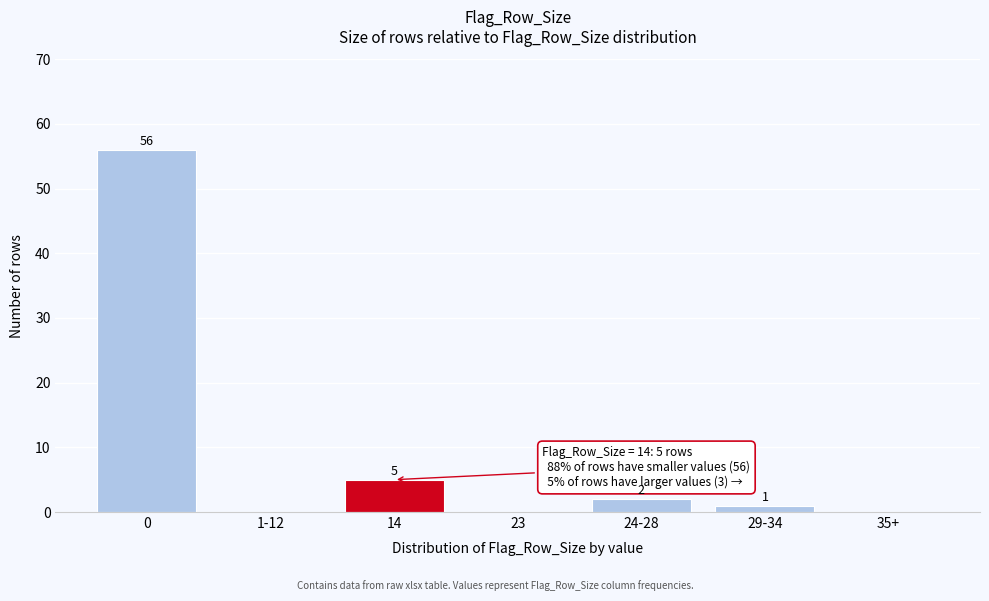

Reading left to right, transcribe all the data shown in this chart.

0=56	1-12=0	14=5	23=0	24-28=2	29-34=1	35+=0